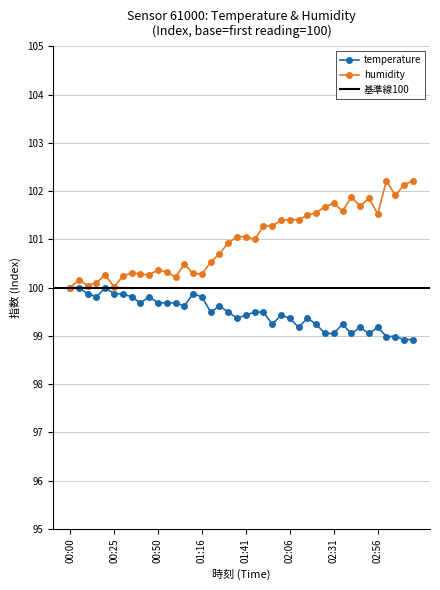

In humidity, how many points are lower than both neighbors (excluding endpoints)?

10